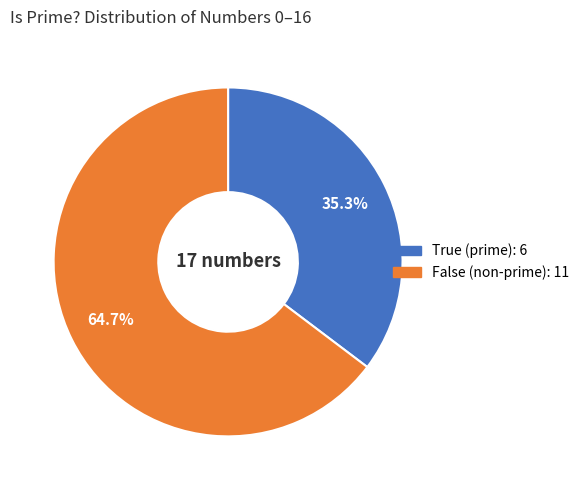

Which slice is the largest?

False